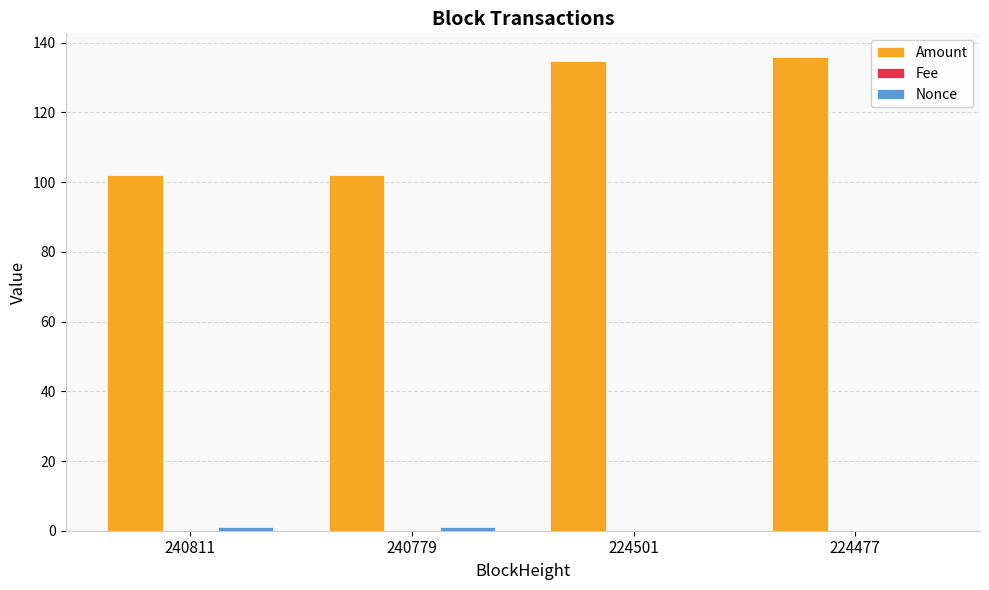

Is it true that Amount equals 102.1 at 240811?

True